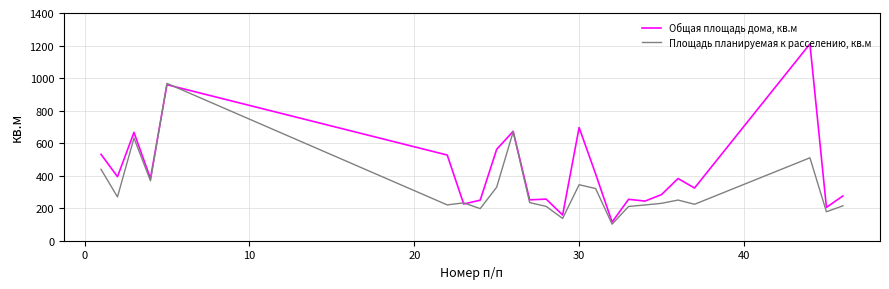

Rank the series by their average value, from highest to lowest.

Общая площадь дома, кв.м, Площадь планируемая к расселению, кв.м